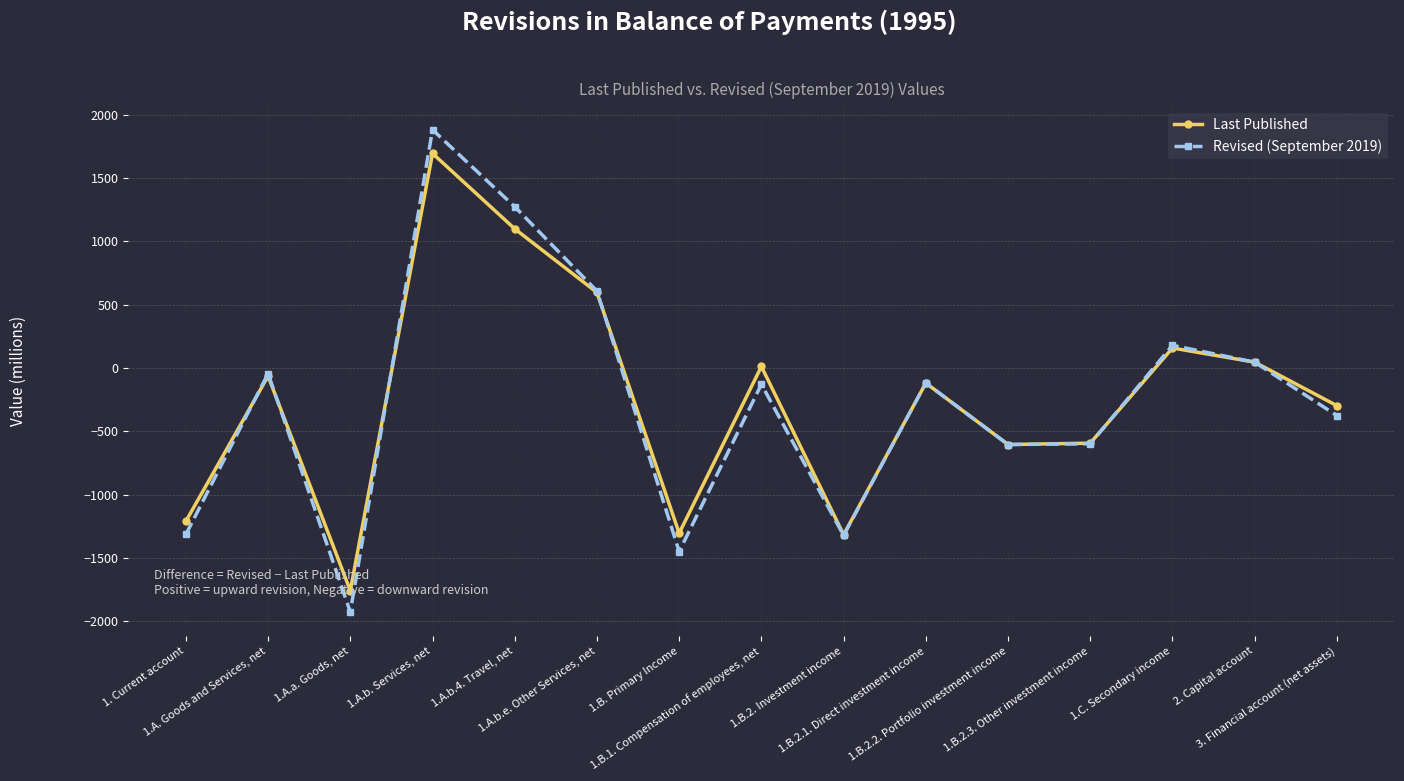

What is the lowest value of the Revised (September 2019) series?

-1928